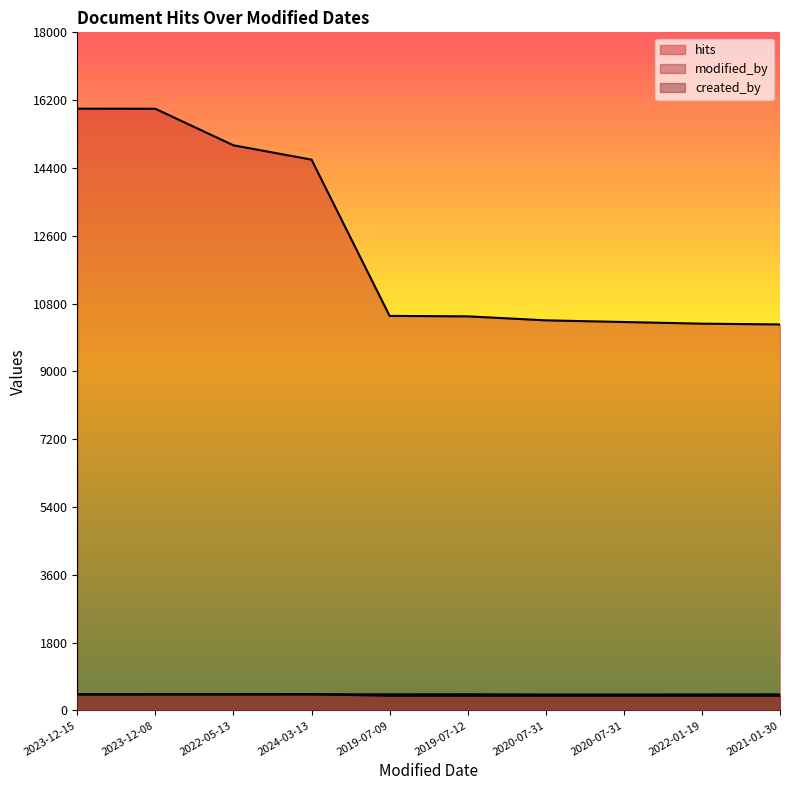

How many lines are shown in the chart?

3